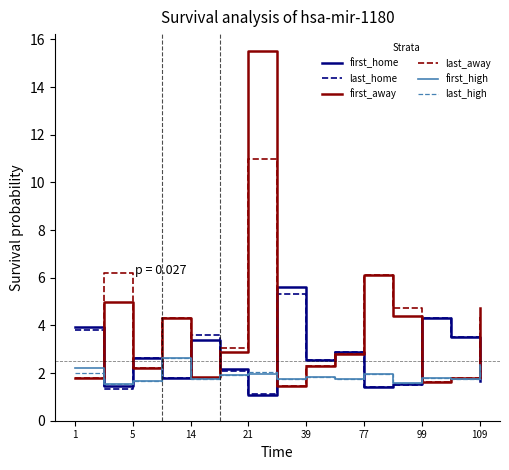

True or false: first_away has more than 0 interior local peaks.

True